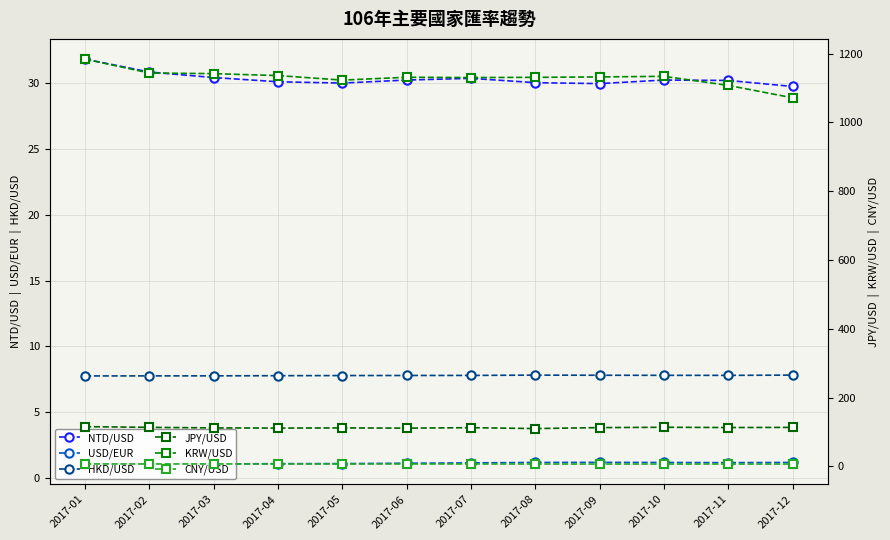

True or false: JPY/USD has more than 1 points higher than both neighbors.

True